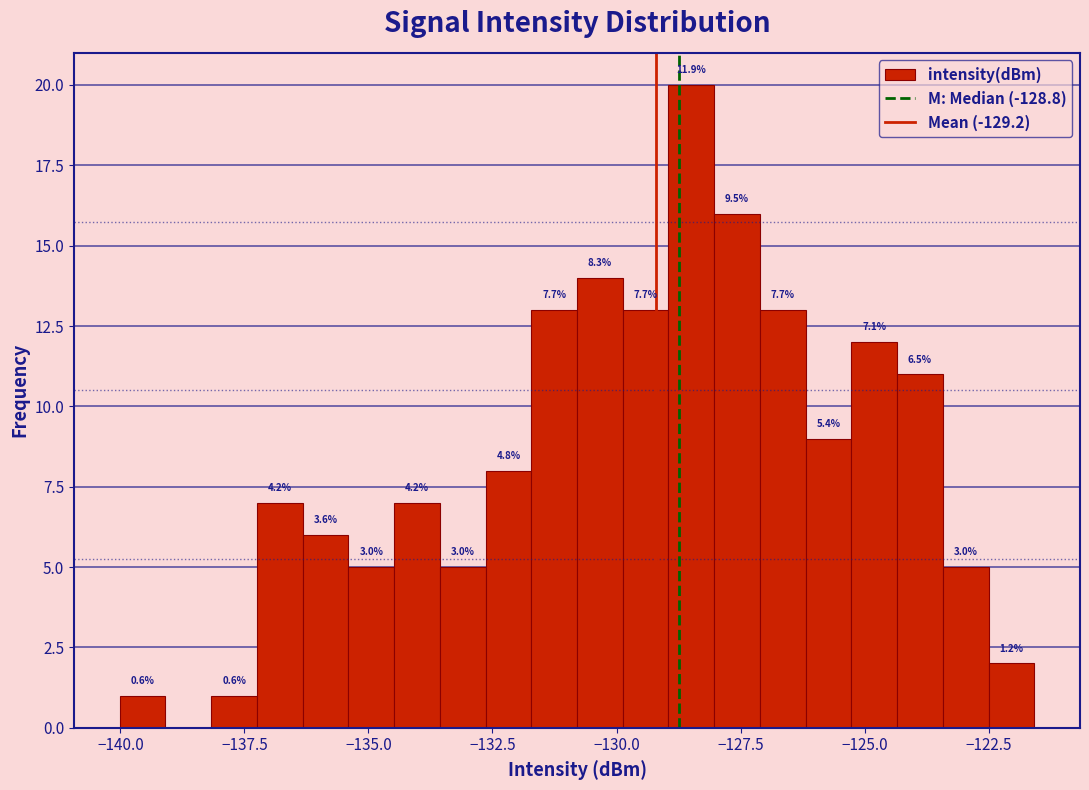

Around what value on the x-axis is the tallest bar? Give the approximate position of its centre, as read against the axis.

-128.5